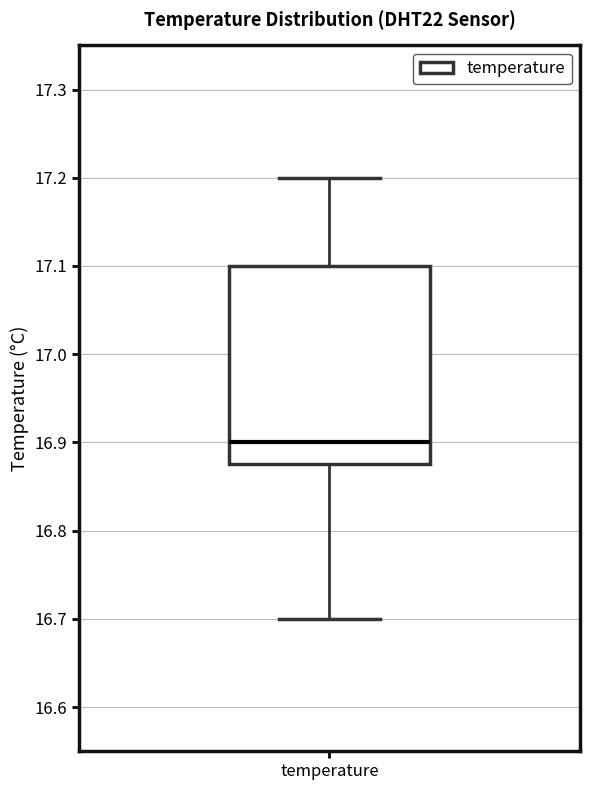

Where does the median line of the box for temperature sit on the y-axis? The values are not printed on the chart, so give them approximately, as read against the axis.

16.90